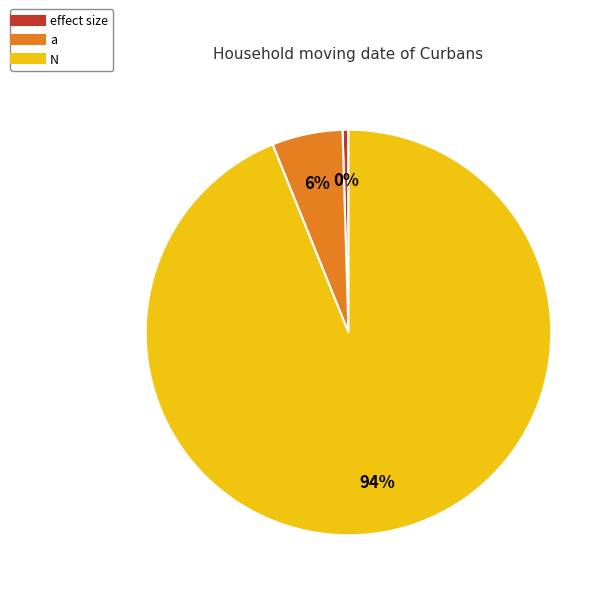

Is there a majority slice in this chart?

Yes